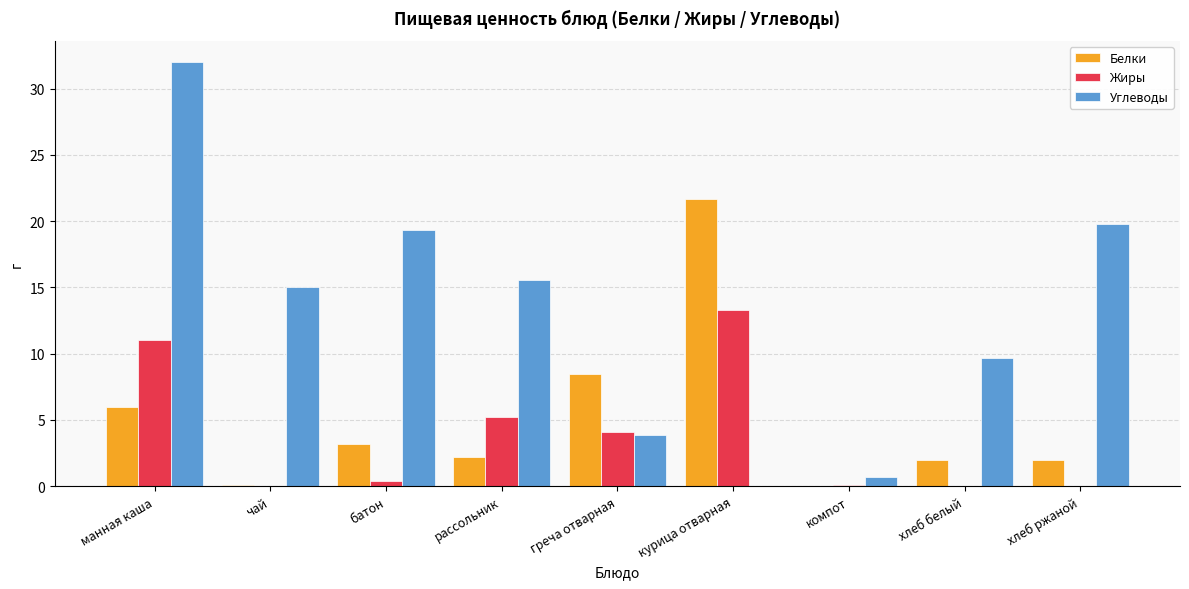

The value of Углеводы at чай is 15.0. True or false?

True